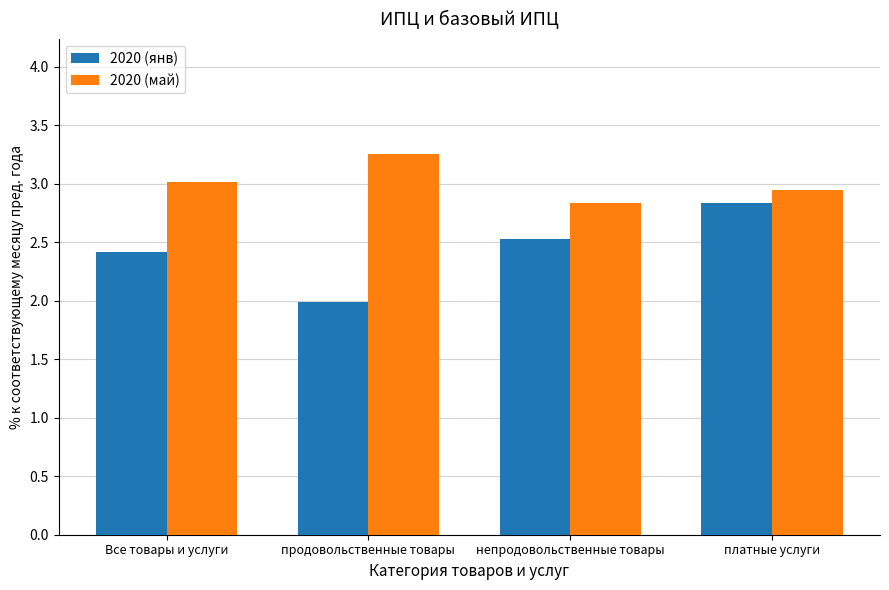

Which category has the lowest value in the 2020 (май) series?

непродовольственные товары